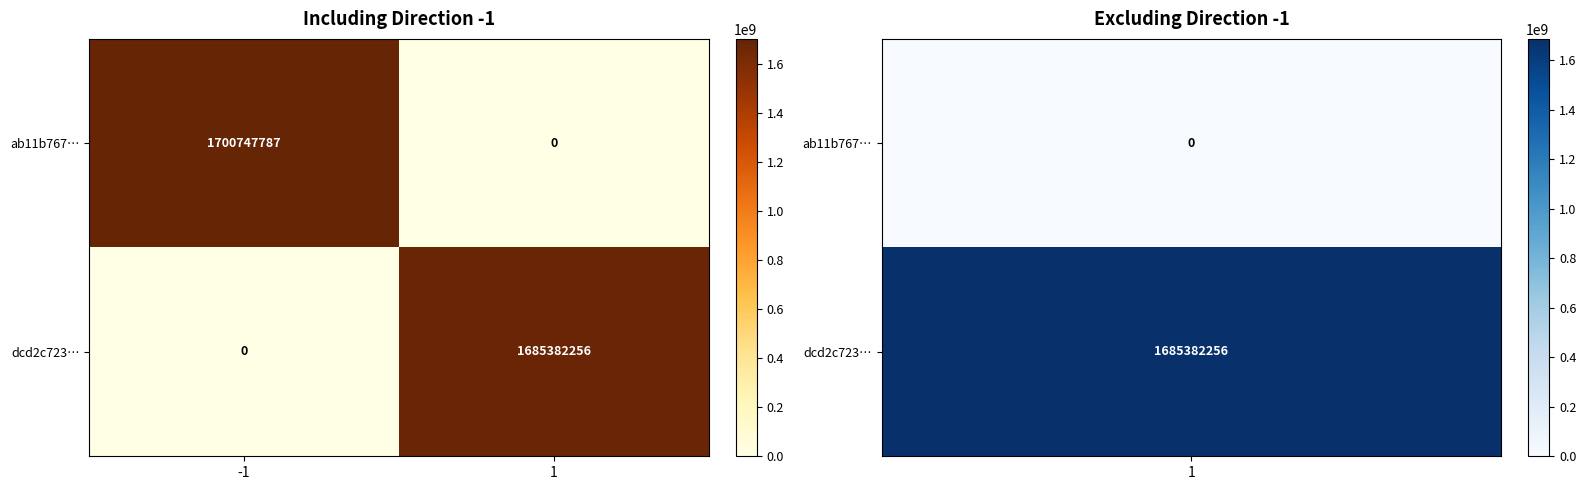

Reading left to right, transcribe all the data shown in this chart.

ab11b767…: 1700747787	0
dcd2c723…: 0	1685382256